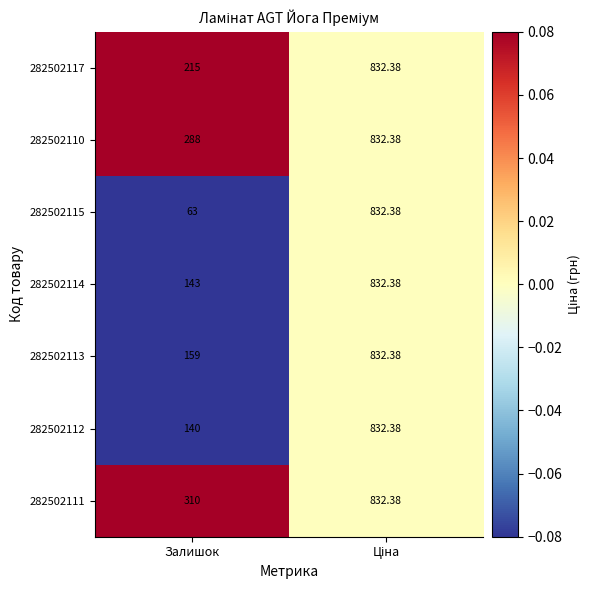

Where is 282502117 nearest to the value 523?

Залишок